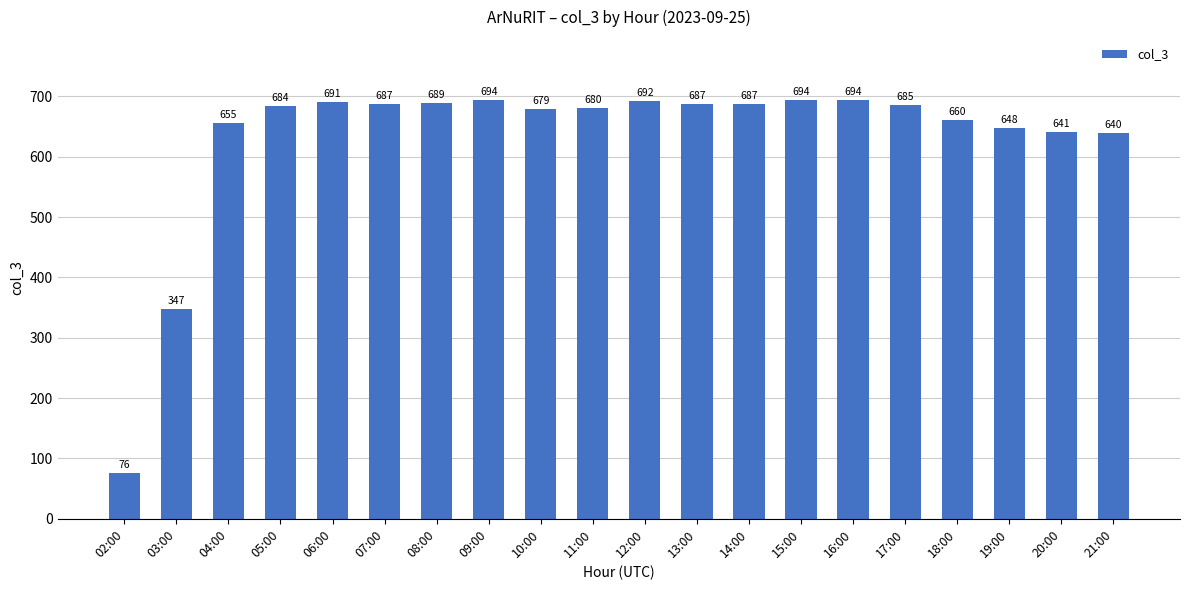

Read the value at 21:00, to the nearest 100.

600